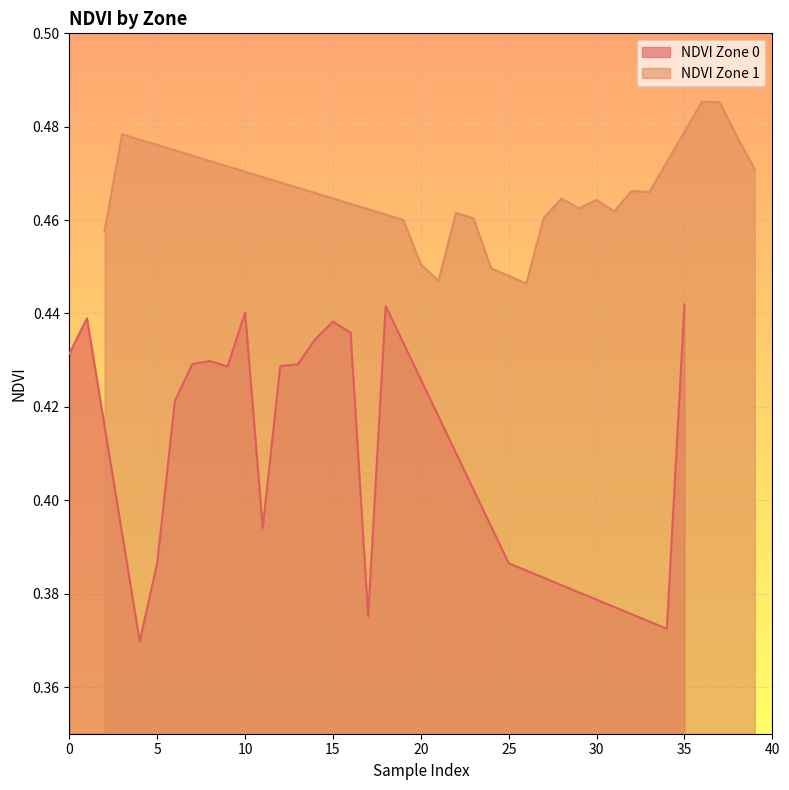

What is the average value of the NDVI Zone 0 series?

0.4